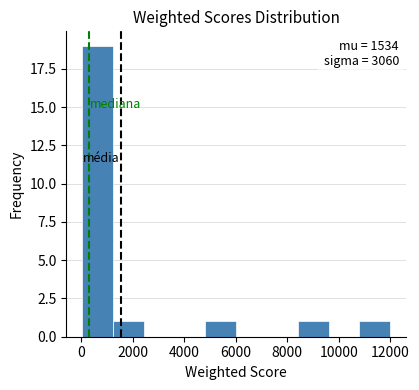

Which range on the x-axis has the tallest bar?

0 to 1200